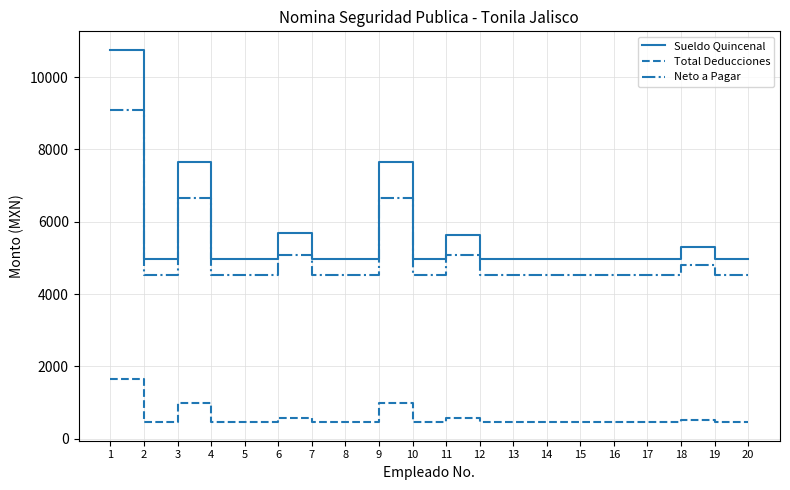

At which category does Sueldo Quincenal reach its first local peak?

3